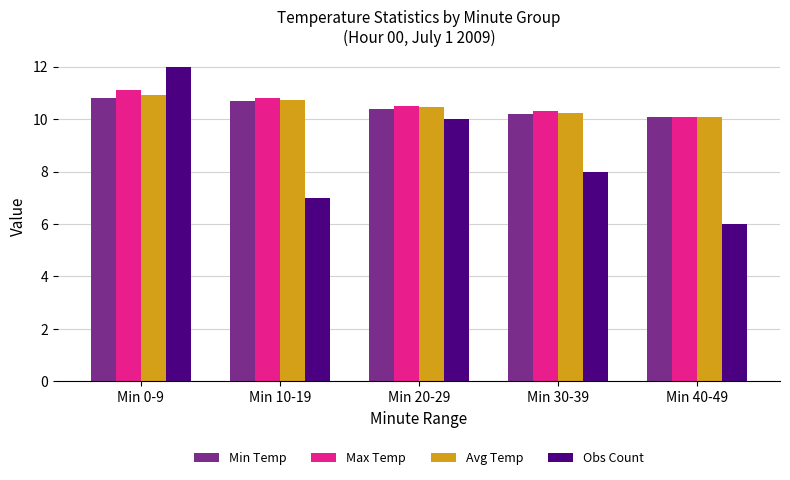

What is the difference between the highest and lowest values at Min 10-19?

3.8